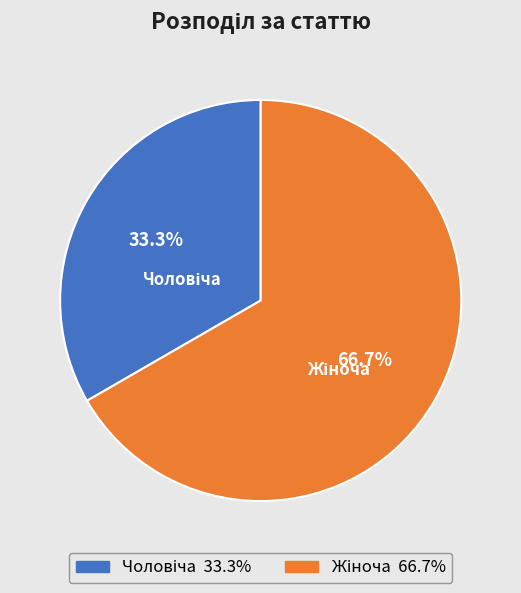

Is there any slice that represents more than half of the pie?

Yes